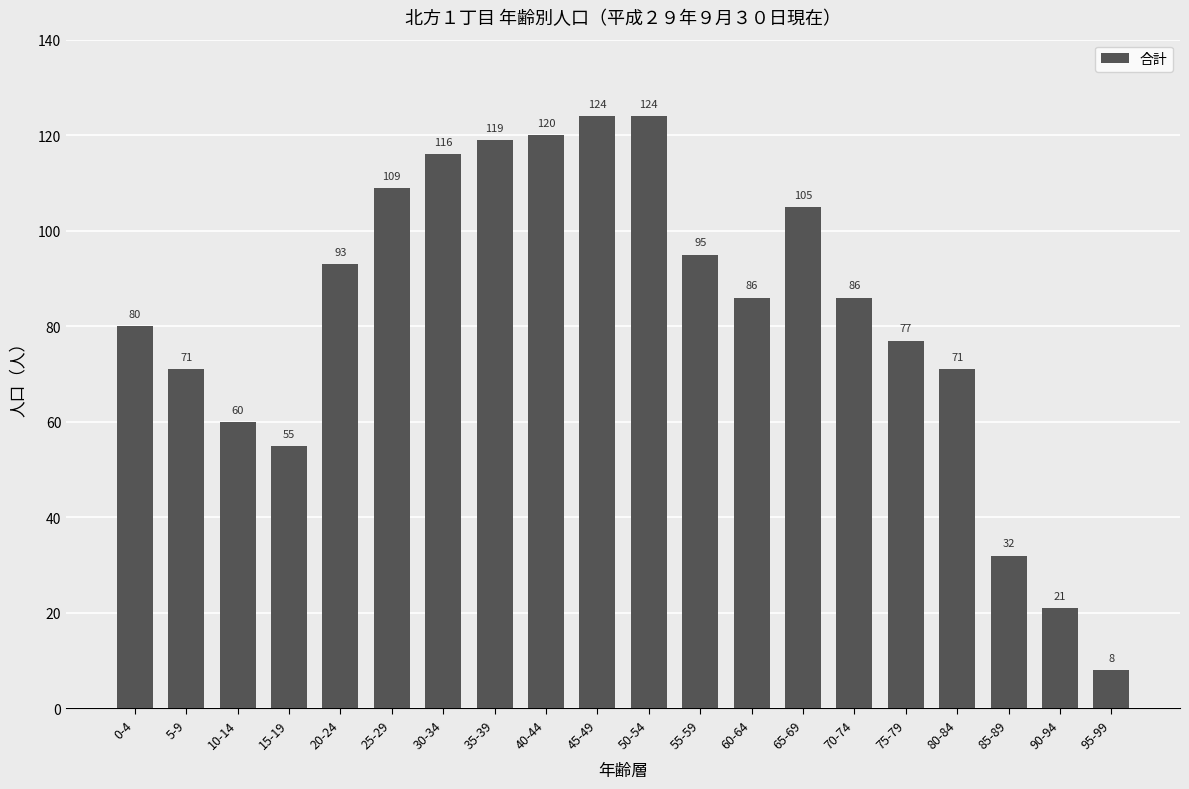

What is the change in value from 20-24 to 40-44?

+27